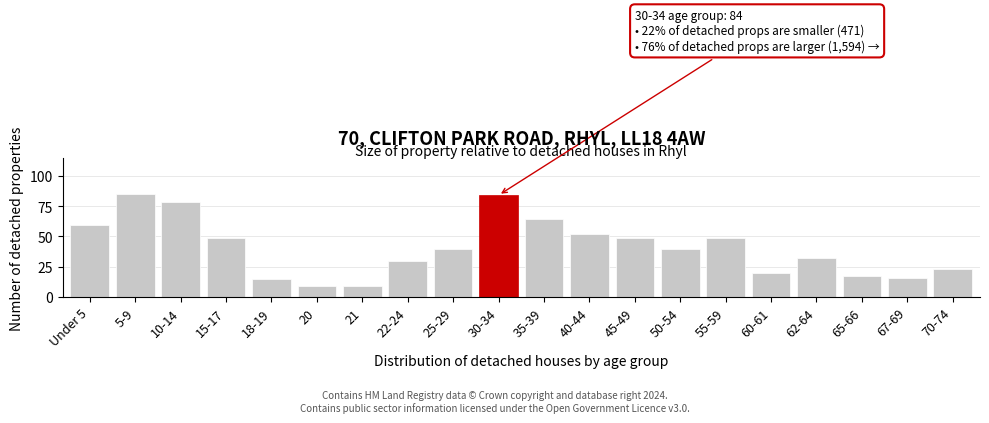

Reading right to left, transcribe all the data shown in this chart.

70-74=23	67-69=16	65-66=17	62-64=32	60-61=20	55-59=49	50-54=40	45-49=49	40-44=52	35-39=64	30-34=84	25-29=40	22-24=30	21=9	20=9	18-19=15	15-17=49	10-14=78	5-9=85	Under 5=59